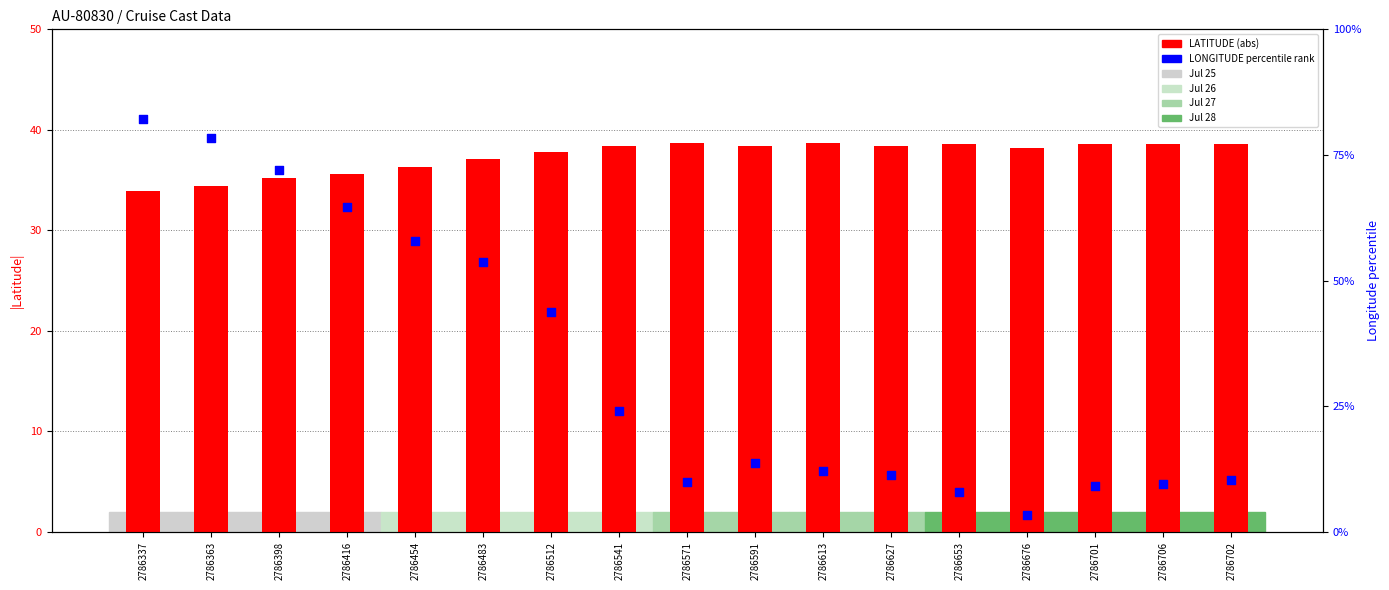

At how many categories does at least one series exceed 35?

17